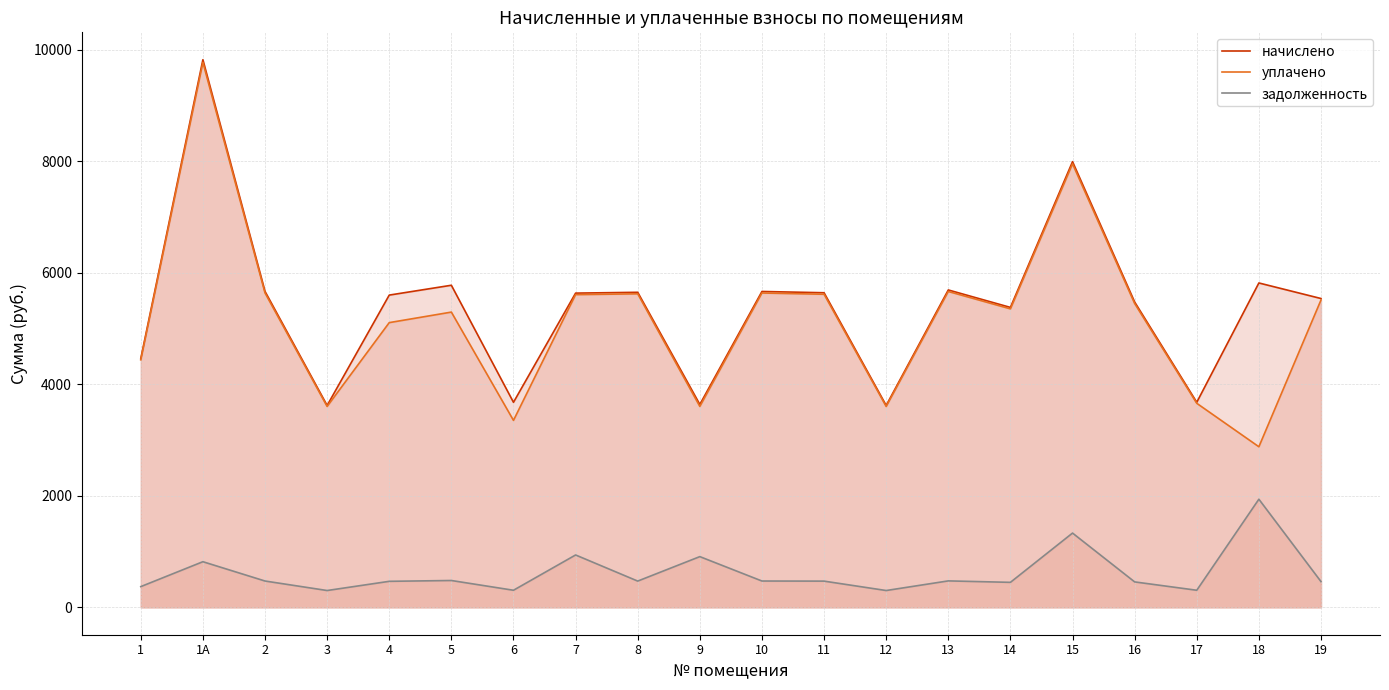

At which category does задолженность reach its first local valley?

3